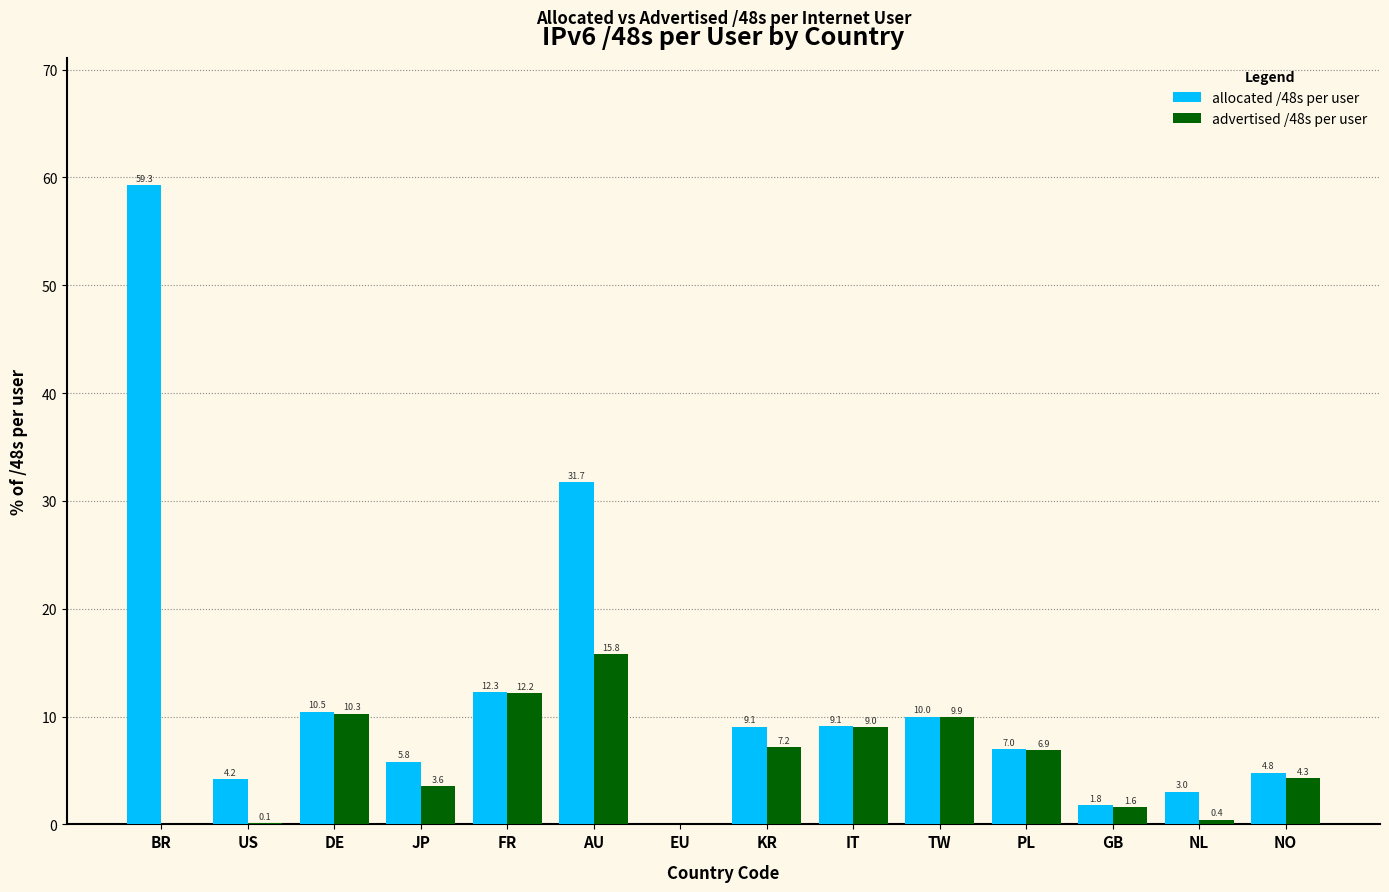

At which category does the chart reach its peak across all series?

BR